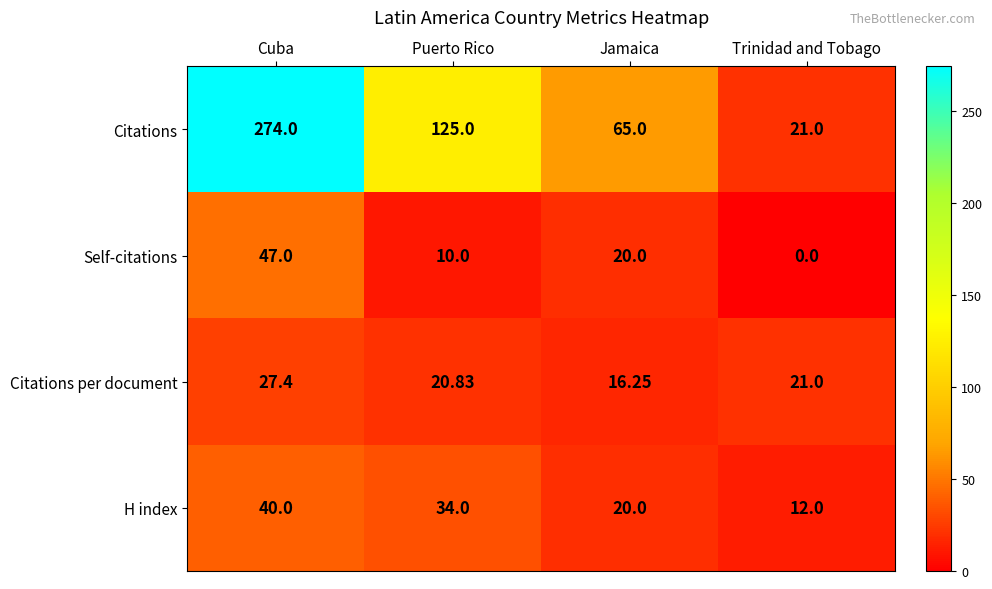

List the series in order of their peak value, highest first.

Citations, Self-citations, H index, Citations per document